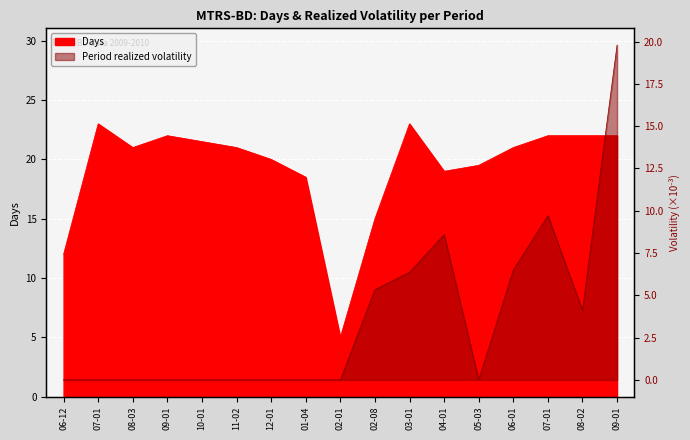

What position from the left is 2010-08-02?

16